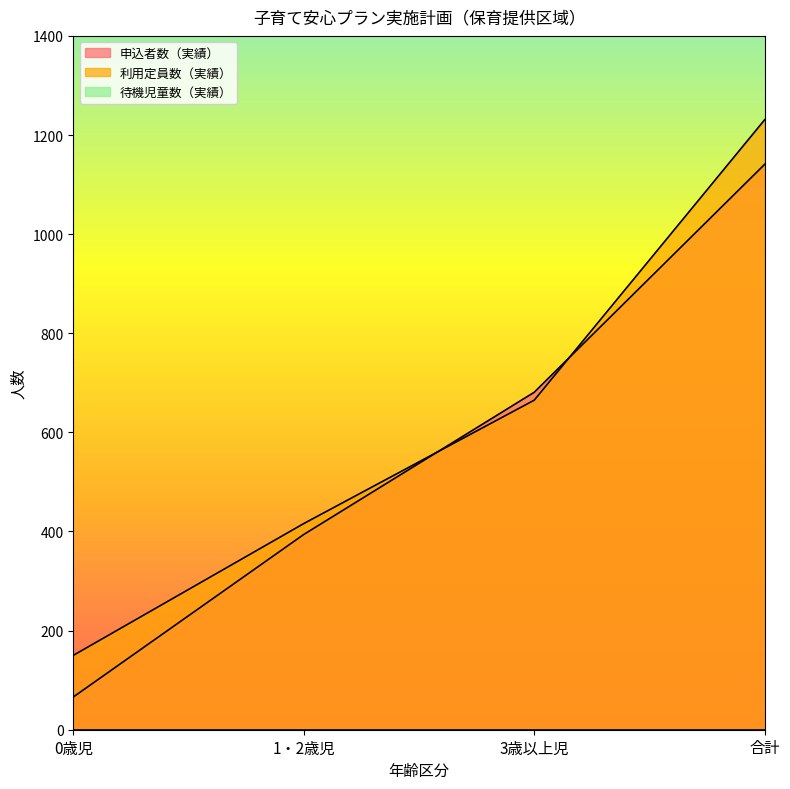

What is the sum of all 申込者数（実績） values?

2282